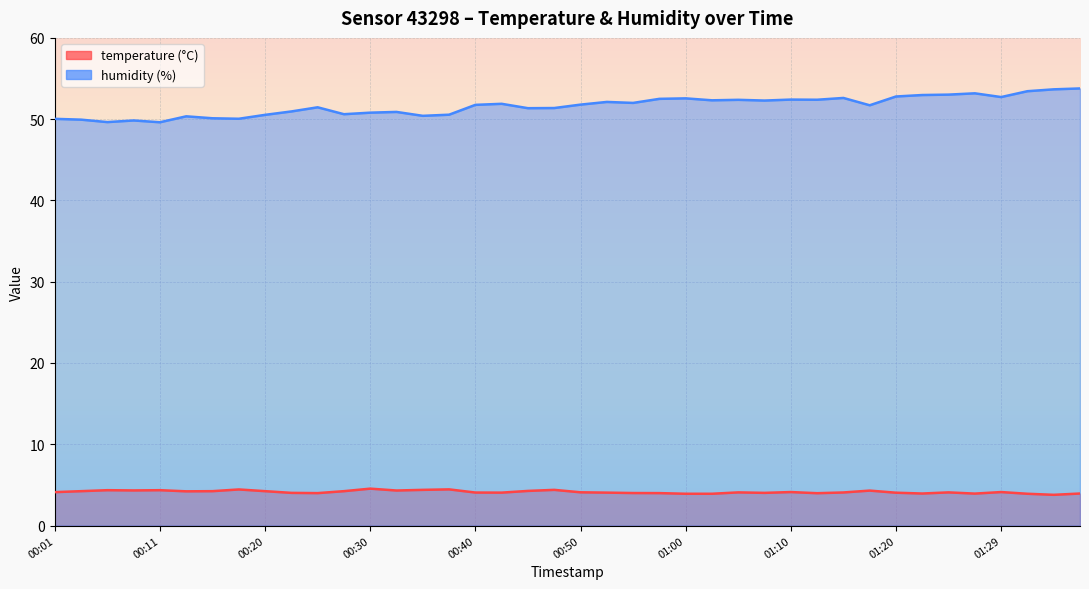

Reading right to left, what are all the values shown in this chart?

temperature: 3.9	3.8	3.9	4.1	3.9	4.1	3.9	4.0	4.3	4.1	4.0	4.1	4.0	4.1	3.9	3.9	4.0	4.0	4.0	4.1	4.4	4.3	4.0	4.1	4.5	4.4	4.3	4.5	4.2	4.0	4.0	4.2	4.4	4.2	4.2	4.3	4.3	4.3	4.2	4.1
humidity: 53.8	53.7	53.4	52.7	53.2	53.0	53.0	52.8	51.7	52.6	52.4	52.4	52.3	52.4	52.3	52.6	52.5	52.0	52.1	51.8	51.4	51.4	51.9	51.8	50.5	50.4	50.9	50.8	50.6	51.5	51.0	50.5	50.0	50.1	50.4	49.6	49.8	49.6	49.9	50.0